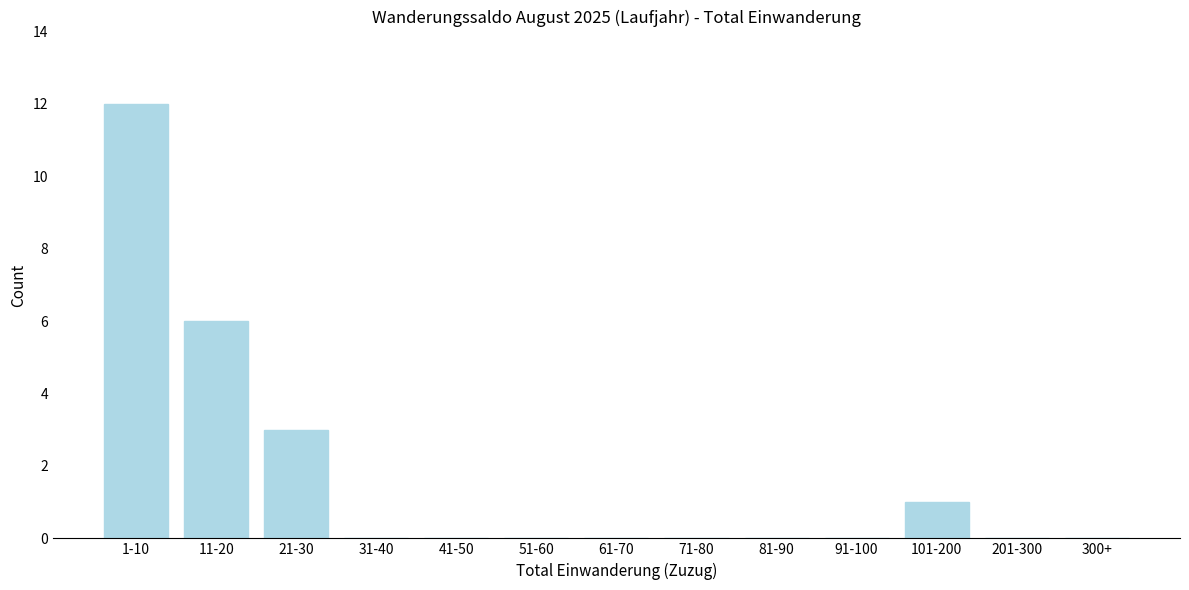

Reading right to left, what are all the values shown in this chart?

300+=0	201-300=0	101-200=1	91-100=0	81-90=0	71-80=0	61-70=0	51-60=0	41-50=0	31-40=0	21-30=3	11-20=6	1-10=12